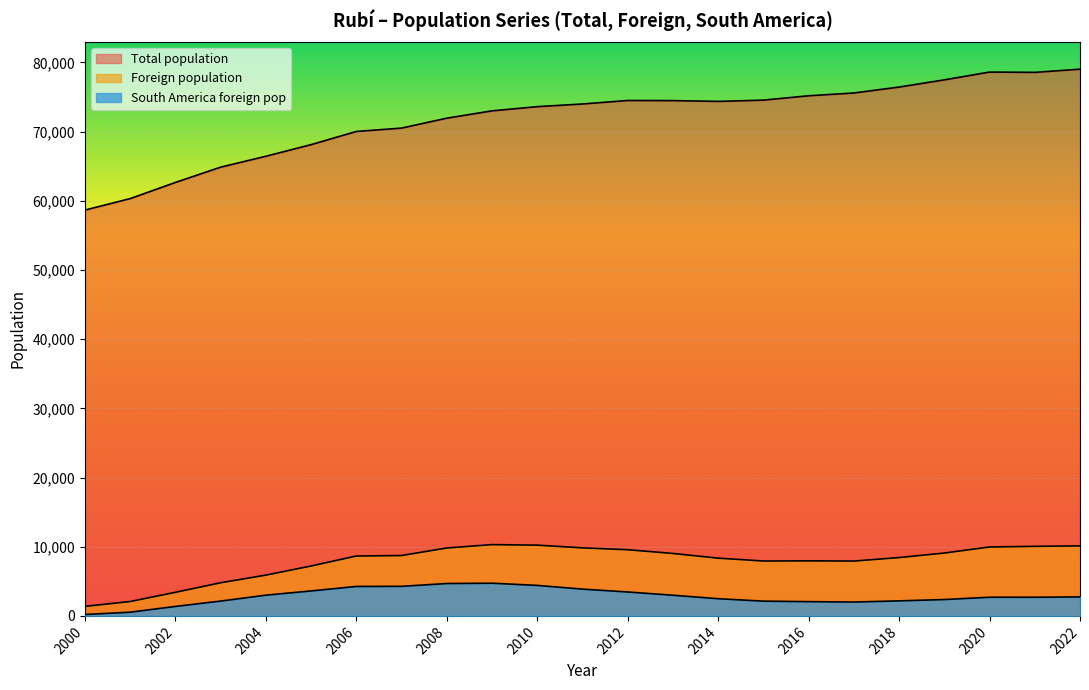

At which label does Foreign population reach its minimum?

2000